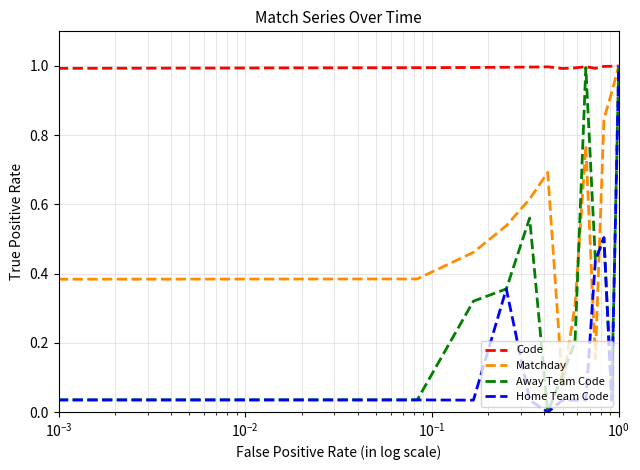

List the series in order of their overall mean, lowest first.

Home Team Code, Away Team Code, Matchday, Code